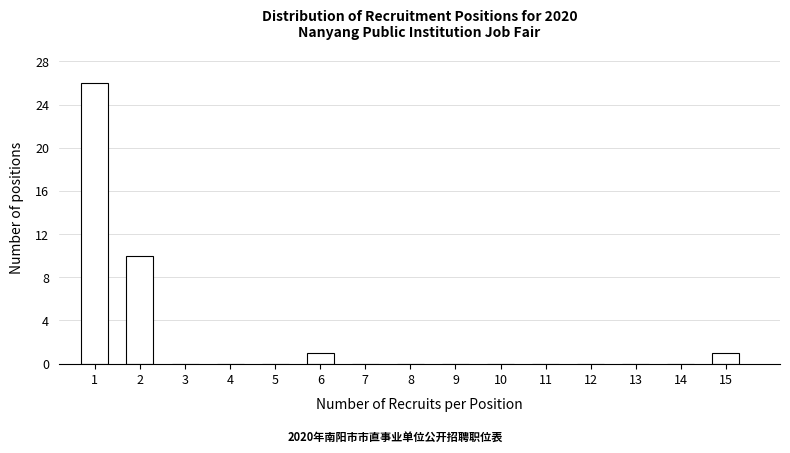

Reading left to right, extract all data points from this chart.

1=26	2=10	3=0	4=0	5=0	6=1	7=0	8=0	9=0	10=0	11=0	12=0	13=0	14=0	15=1